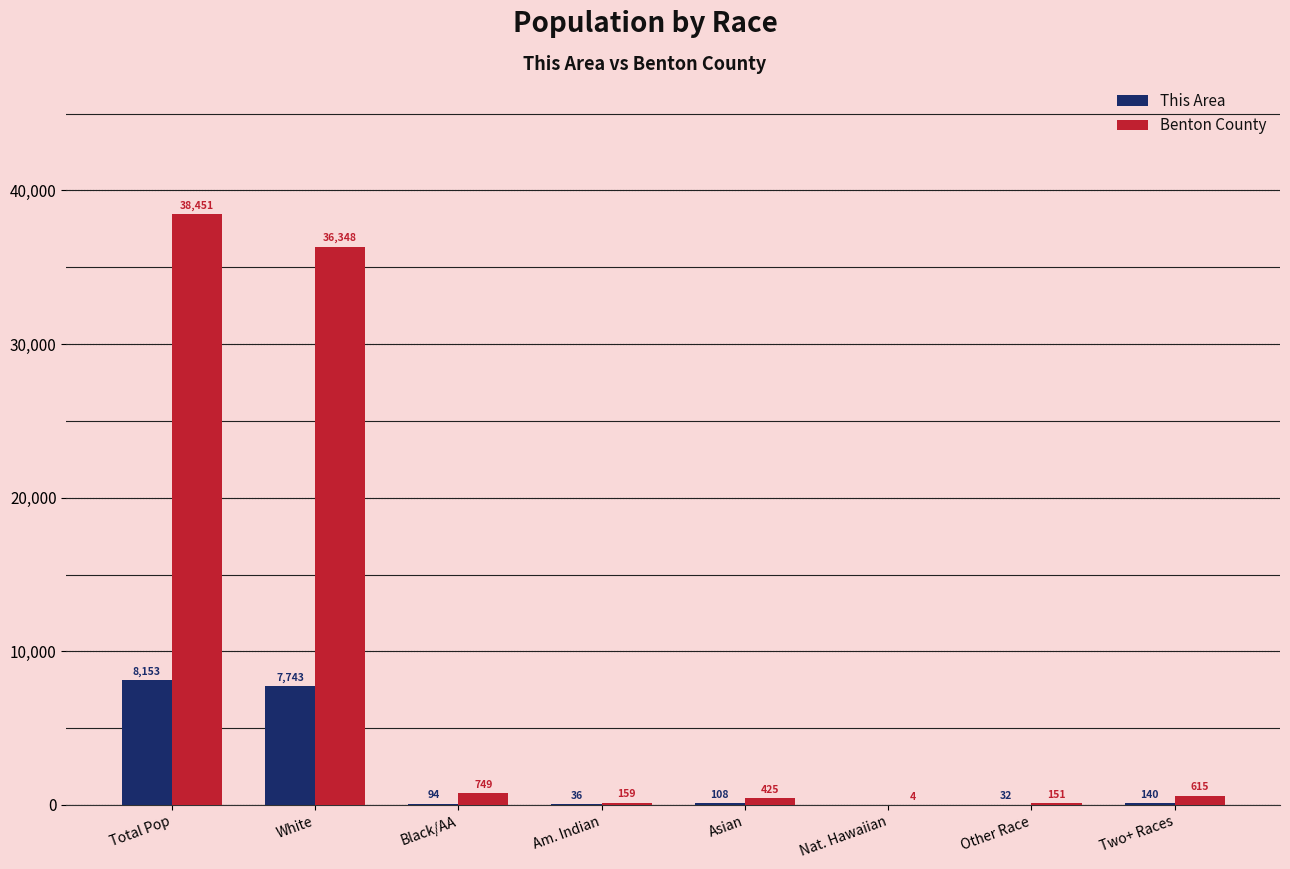

Where does the This Area series first go above 108?

Total Pop